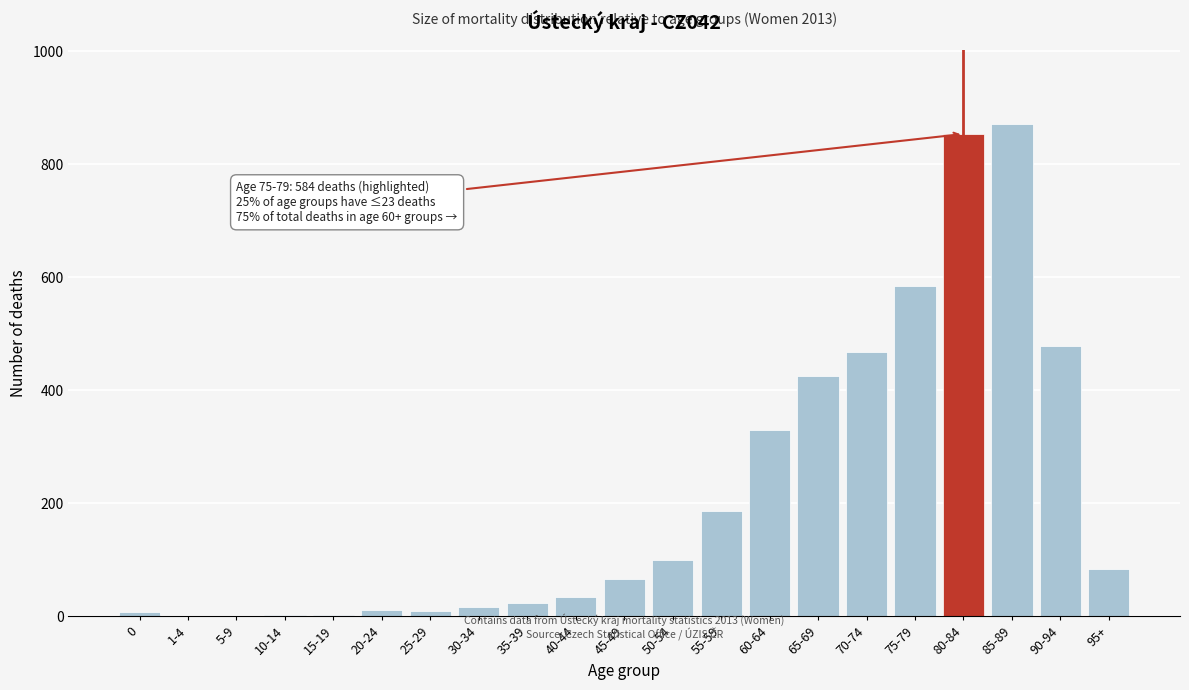

True or false: the data shows 426 at 65-69.

True